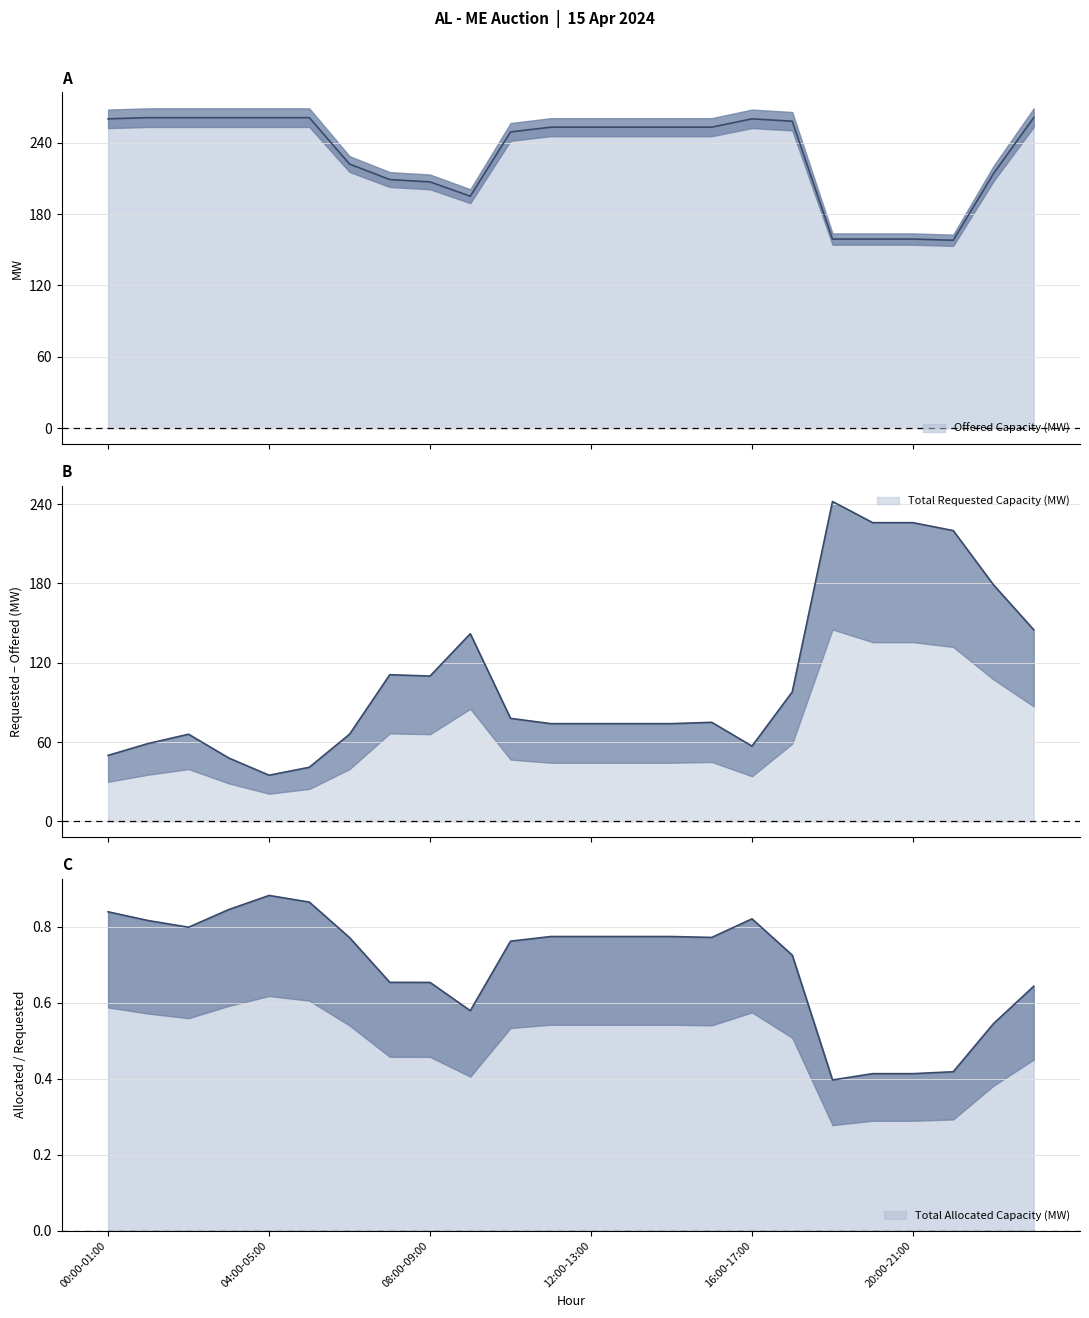

Between 02:00-03:00 and 10:00-11:00, which is larger?

02:00-03:00